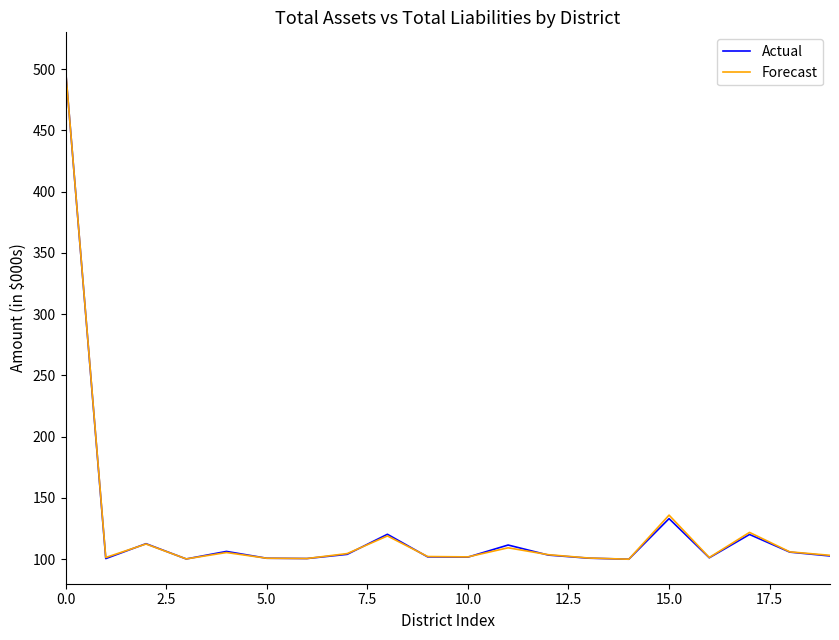

What is the minimum value for Actual?

100.0